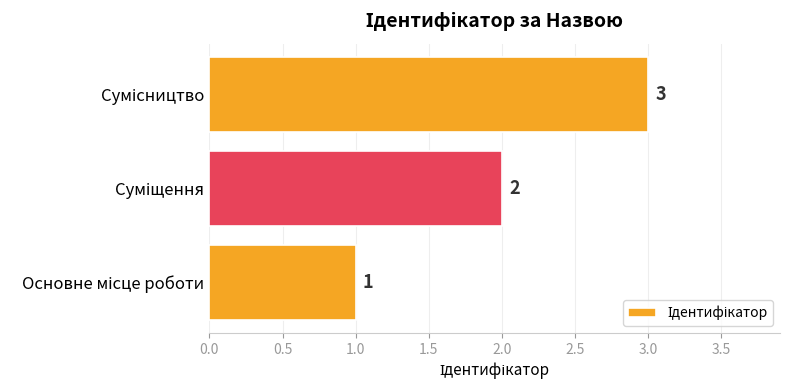

Count the values in the range 1 to 3.

3